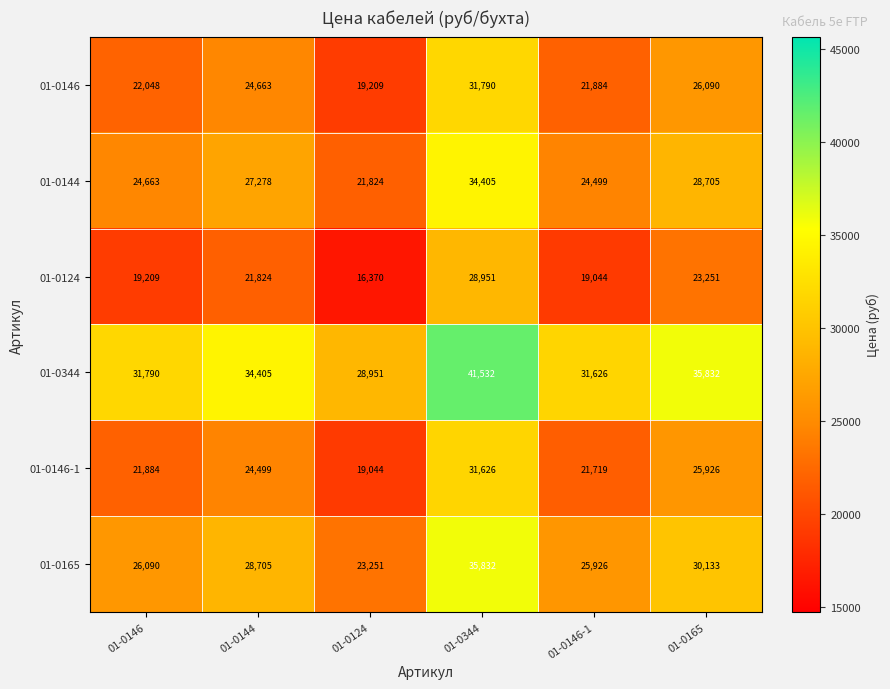

The value of 01-0146-1 at 01-0344 is 31626. True or false?

True